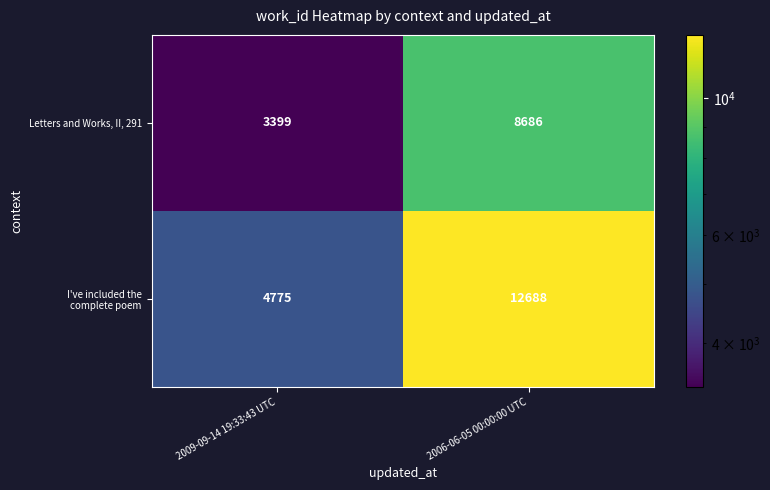

What is the total value across all series at 2006-06-05 00:00:00 UTC?

21374